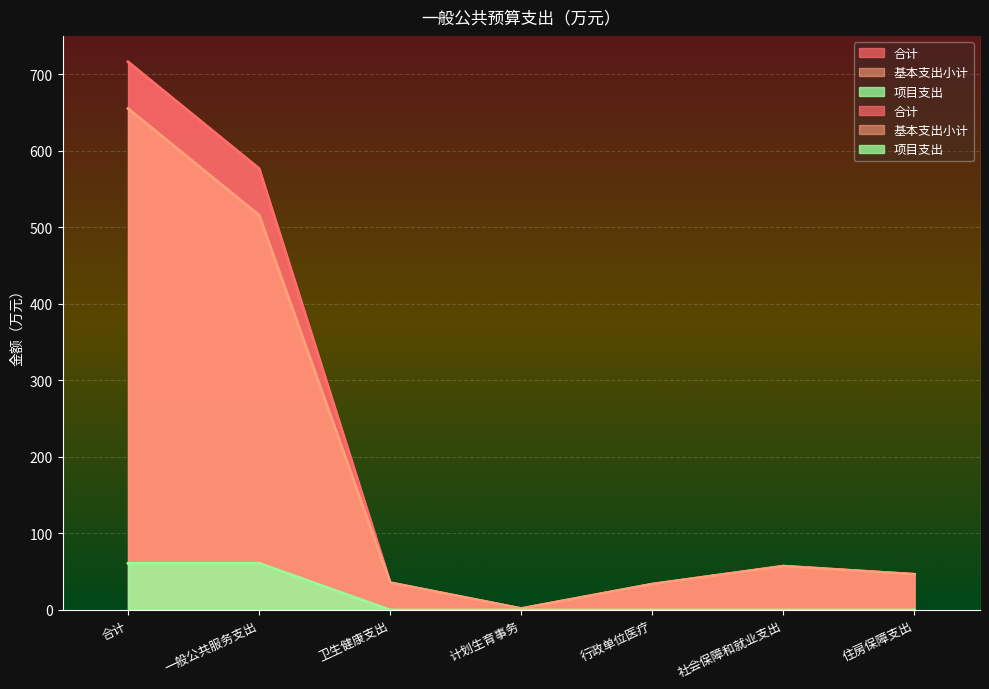

True or false: 合计 and 项目支出 intersect in this chart.

False